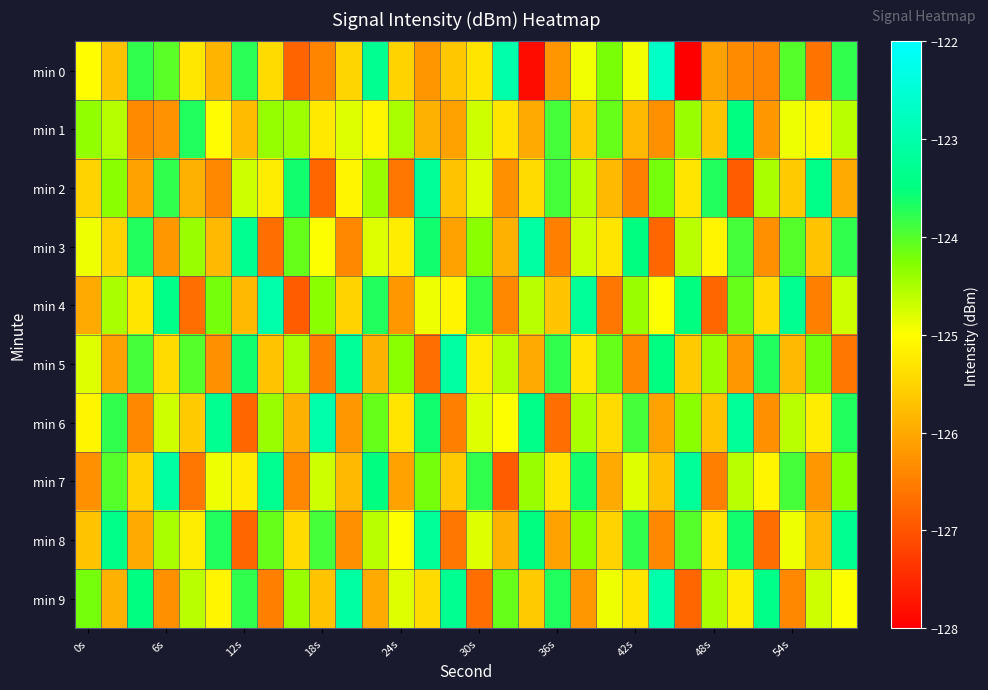

Which category has the highest value across all series?

22